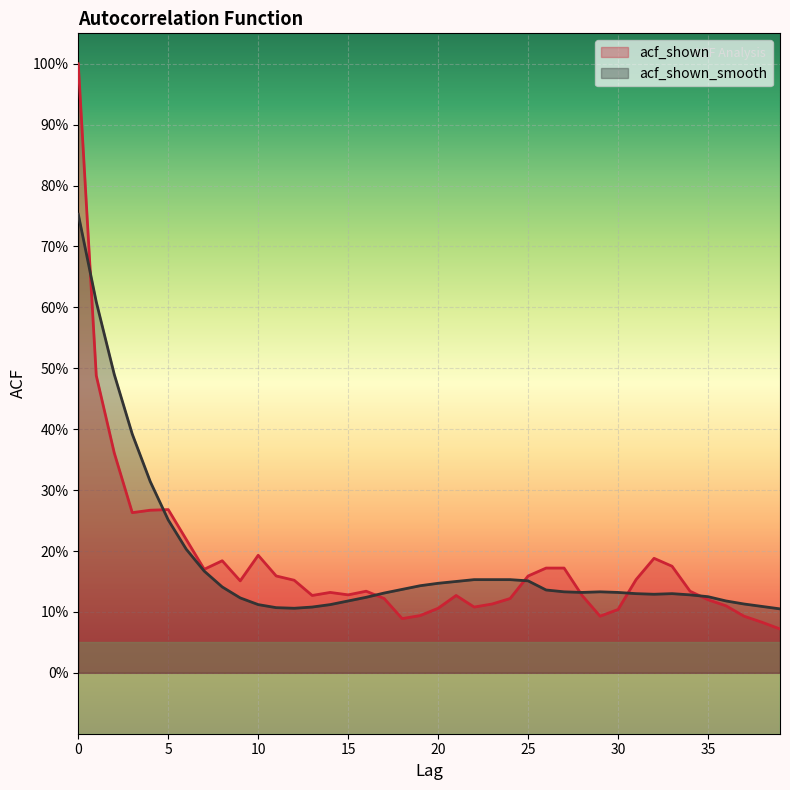

What is the difference between the maximum and second lowest values in the acf_shown series?

0.9